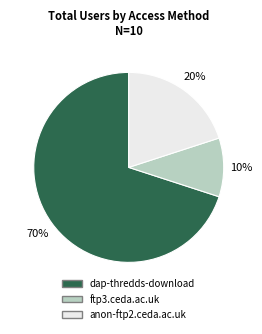

Is the sum of dap-thredds-download and anon-ftp2.ceda.ac.uk greater than half?

Yes